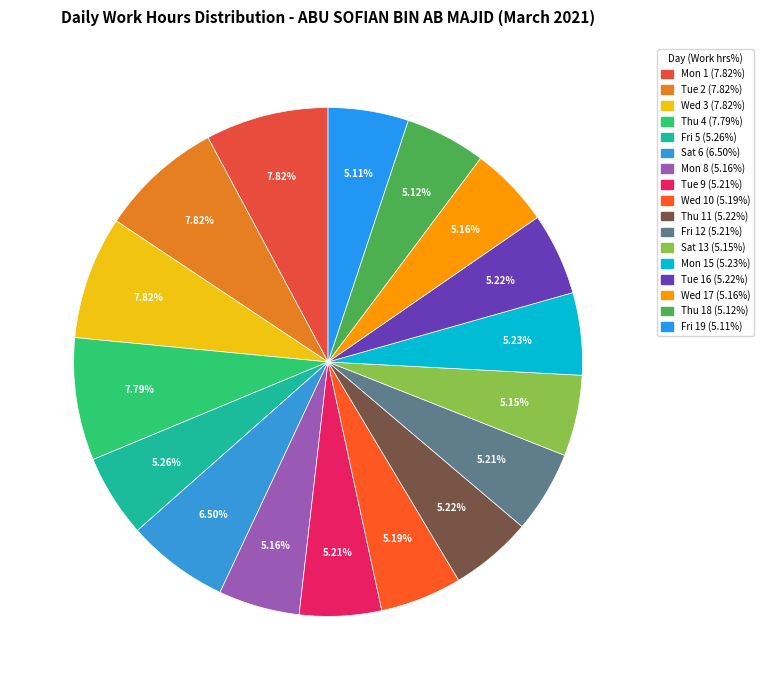

How many slices are in this pie chart?

17